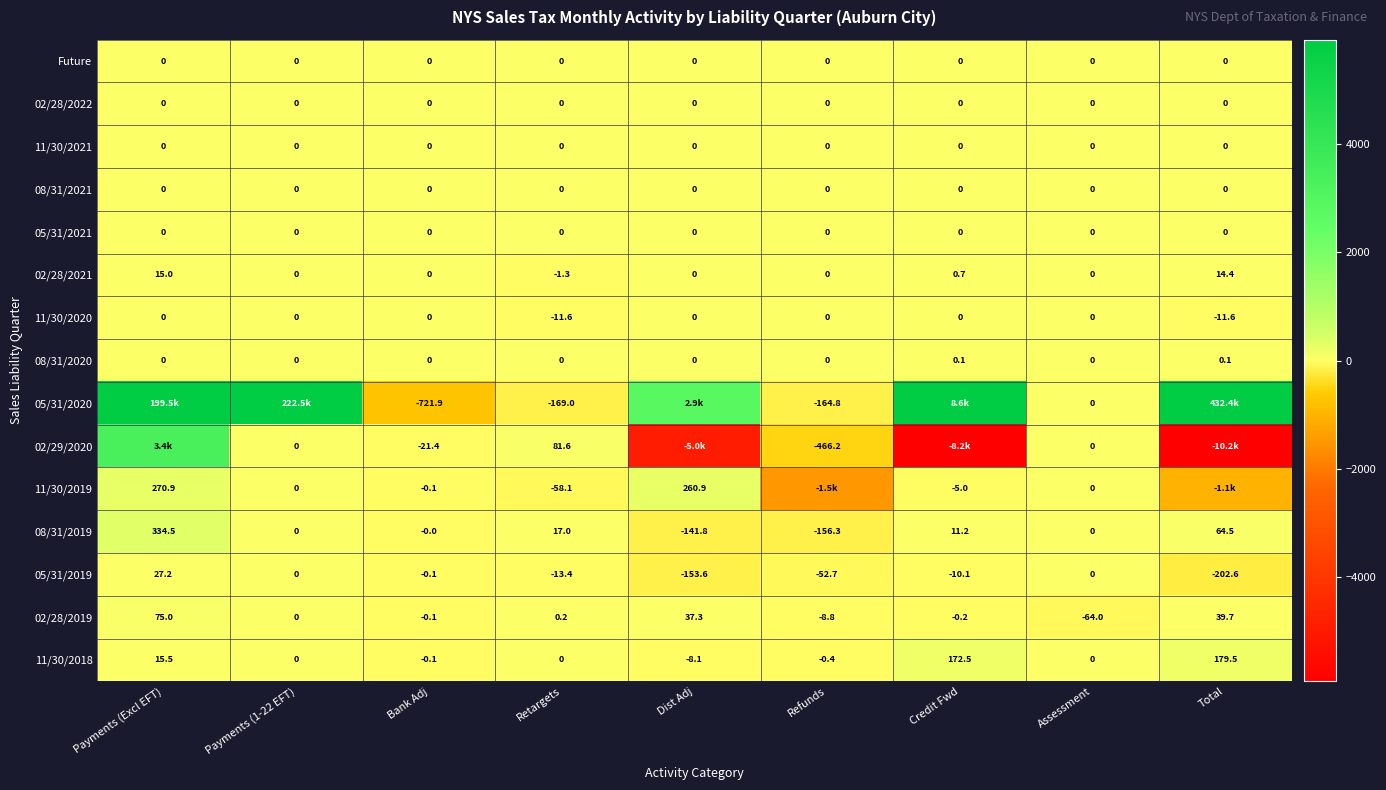

True or false: 11/30/2020 has a value of -3.8 at Retargets.

False